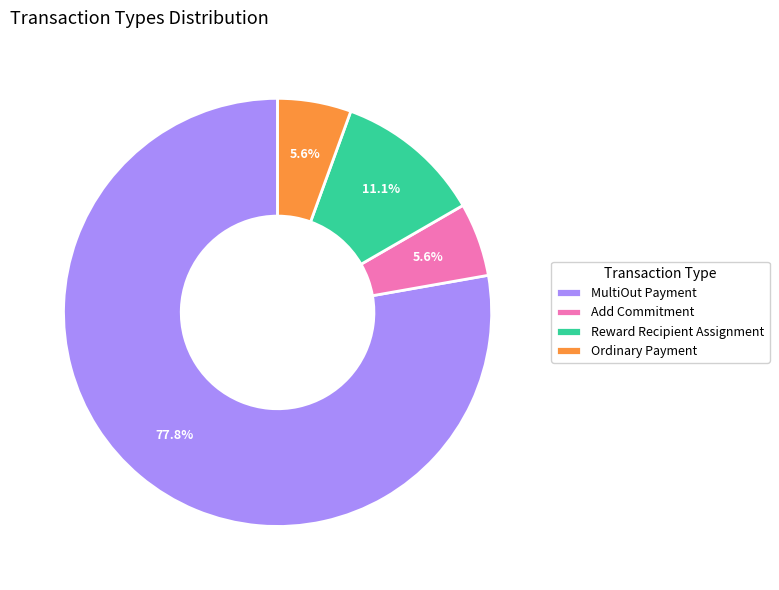

Is MultiOut Payment the majority of the pie?

Yes